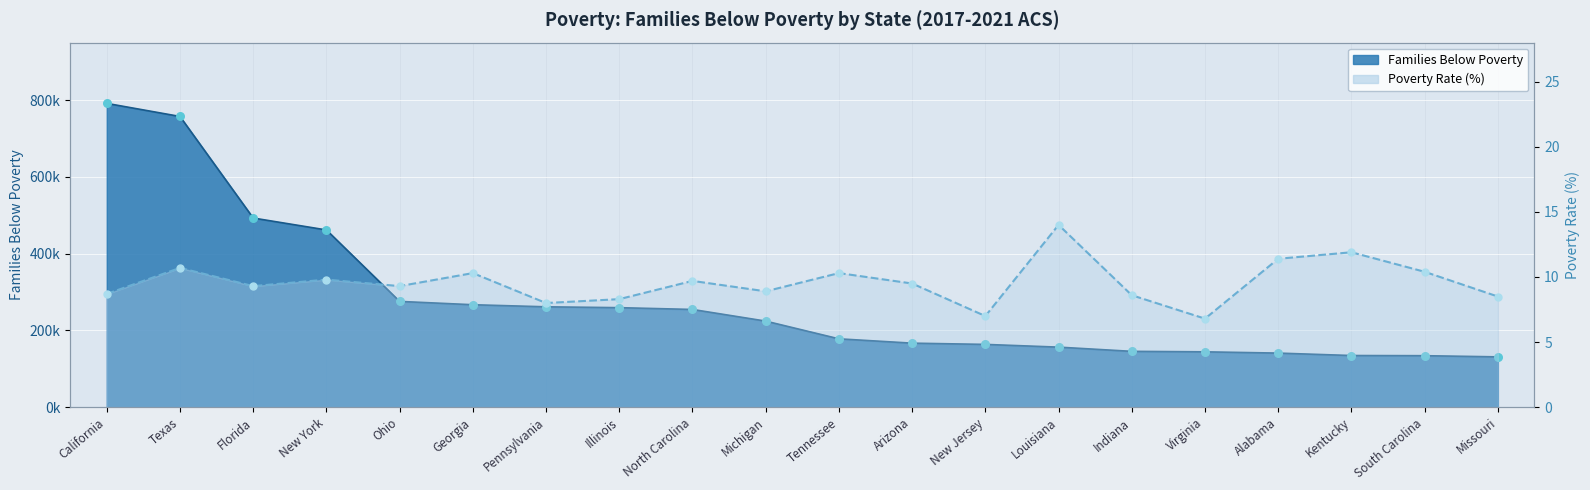

Which series contains the highest Y value?

Families Below Poverty